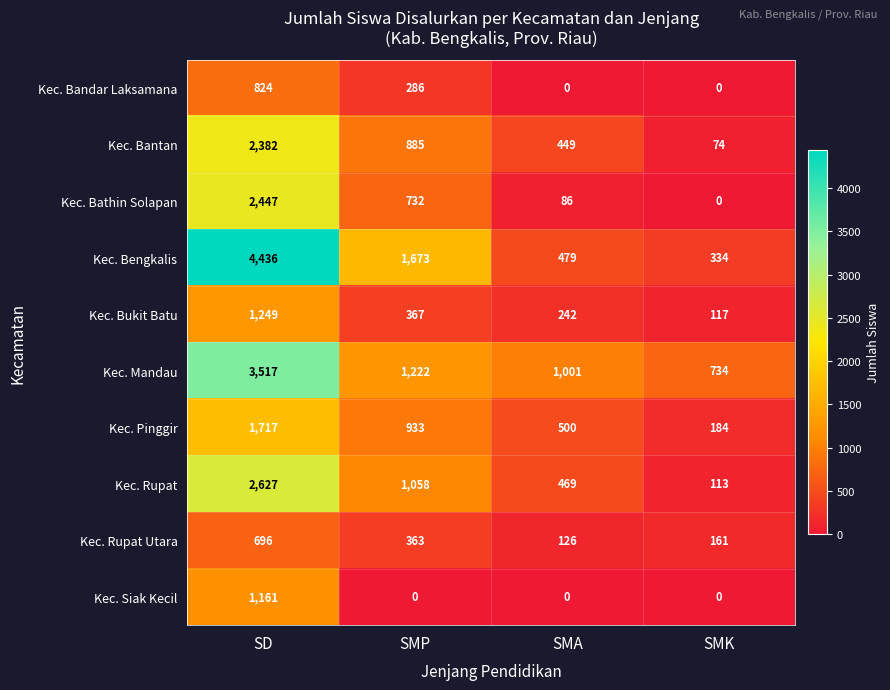

Rank the series at SD from lowest to highest value.

Kec. Rupat Utara, Kec. Bandar Laksamana, Kec. Siak Kecil, Kec. Bukit Batu, Kec. Pinggir, Kec. Bantan, Kec. Bathin Solapan, Kec. Rupat, Kec. Mandau, Kec. Bengkalis